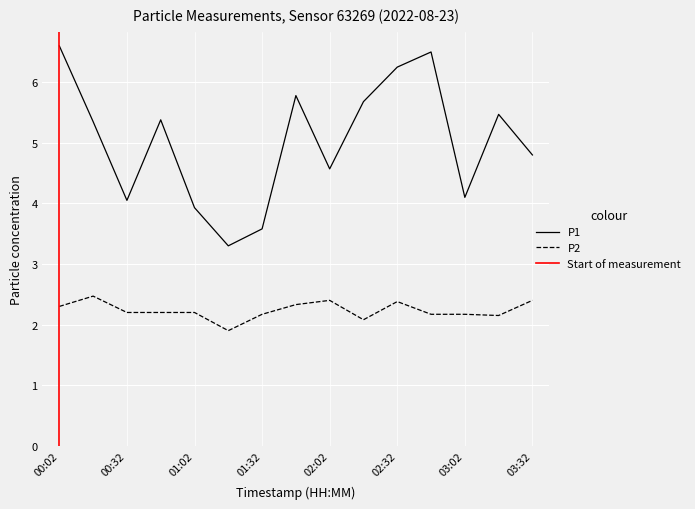

What is the sum of the P1 values at 03:02 and 01:17?

7.4